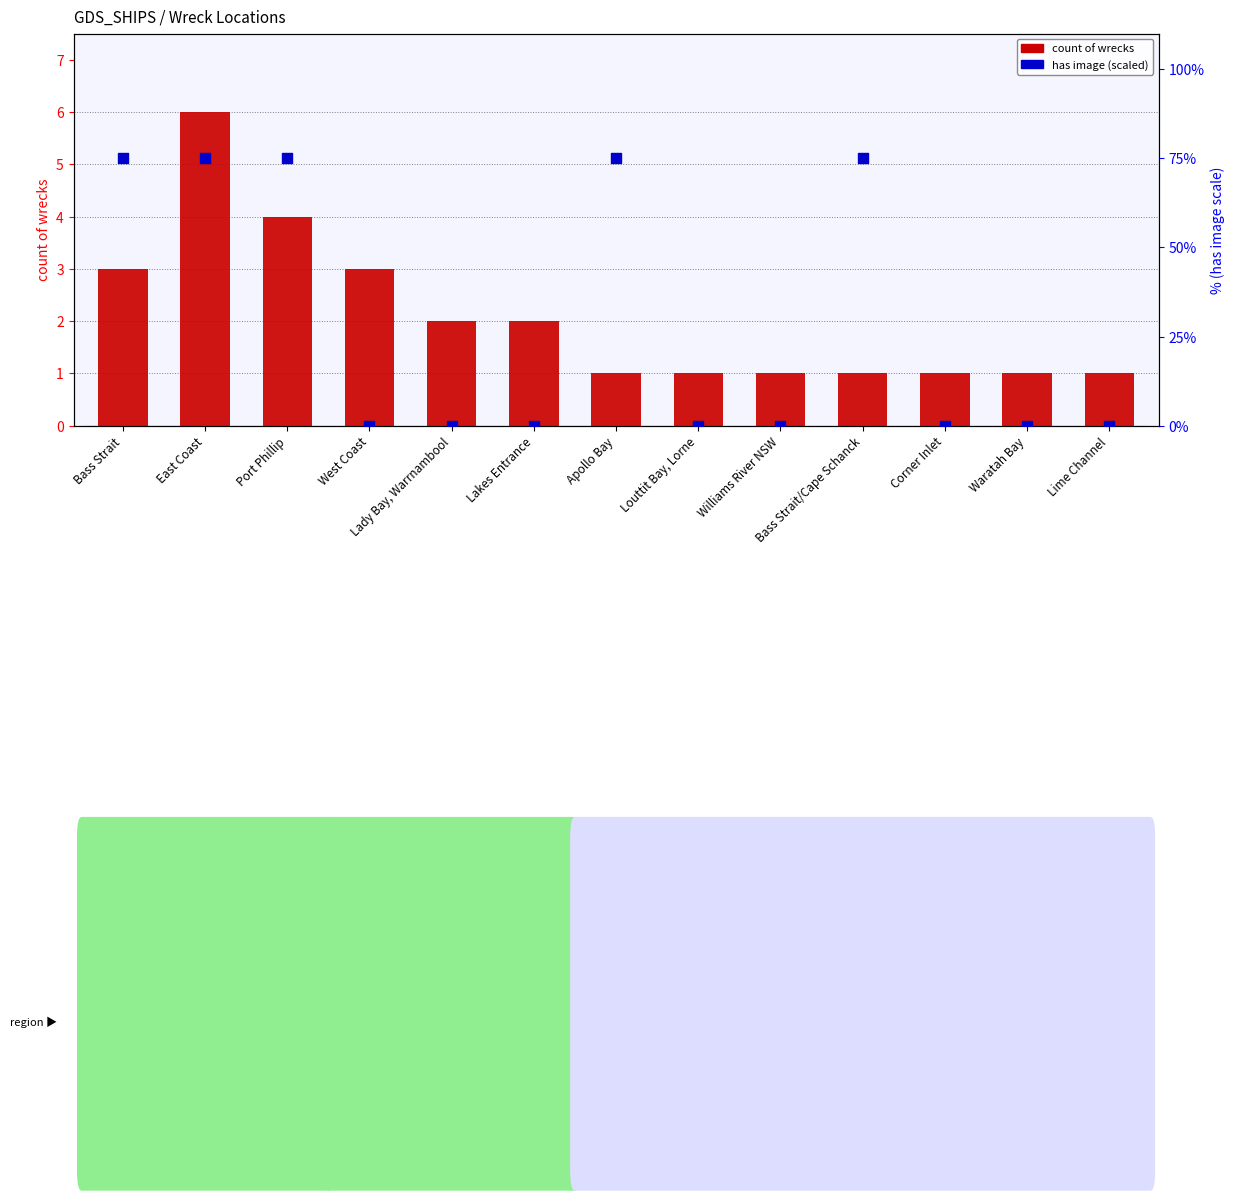

Is the value of has image (0/1 × 75) at East Coast greater than the value of count of wrecks at Corner Inlet?

Yes